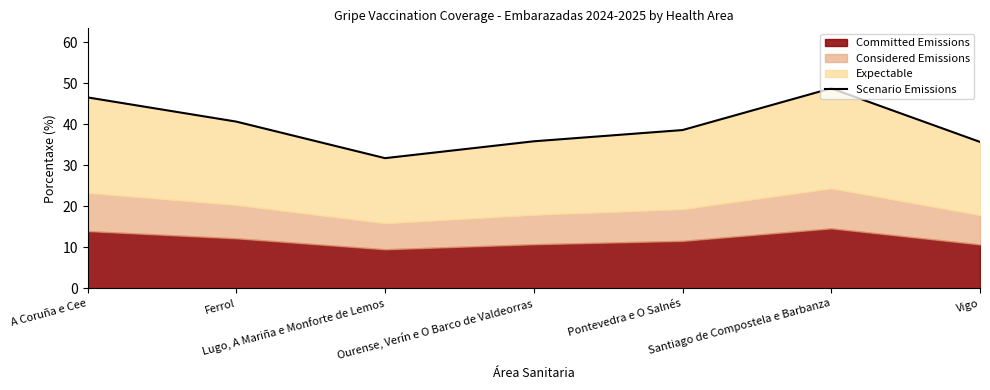

What is the value of the 1st point from the left?

46.5